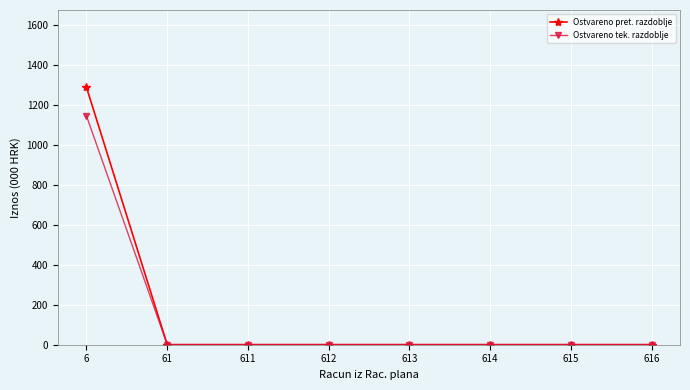

Is the value of Ostvareno pret. razdoblje at 6 greater than the value of Ostvareno tek. razdoblje at 616?

Yes